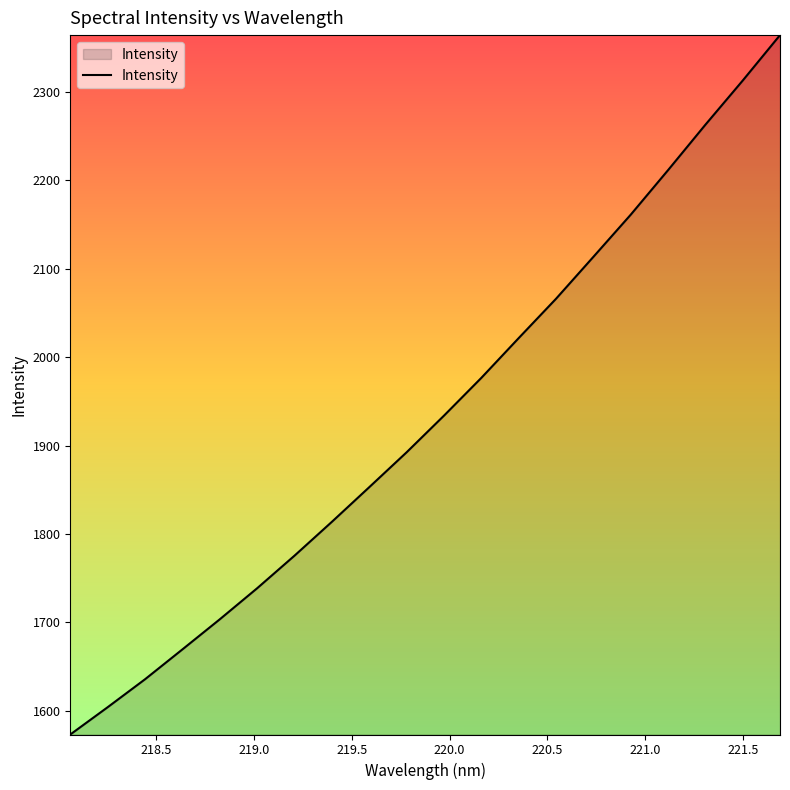

Does the chart display data point markers on the line(s)?

No